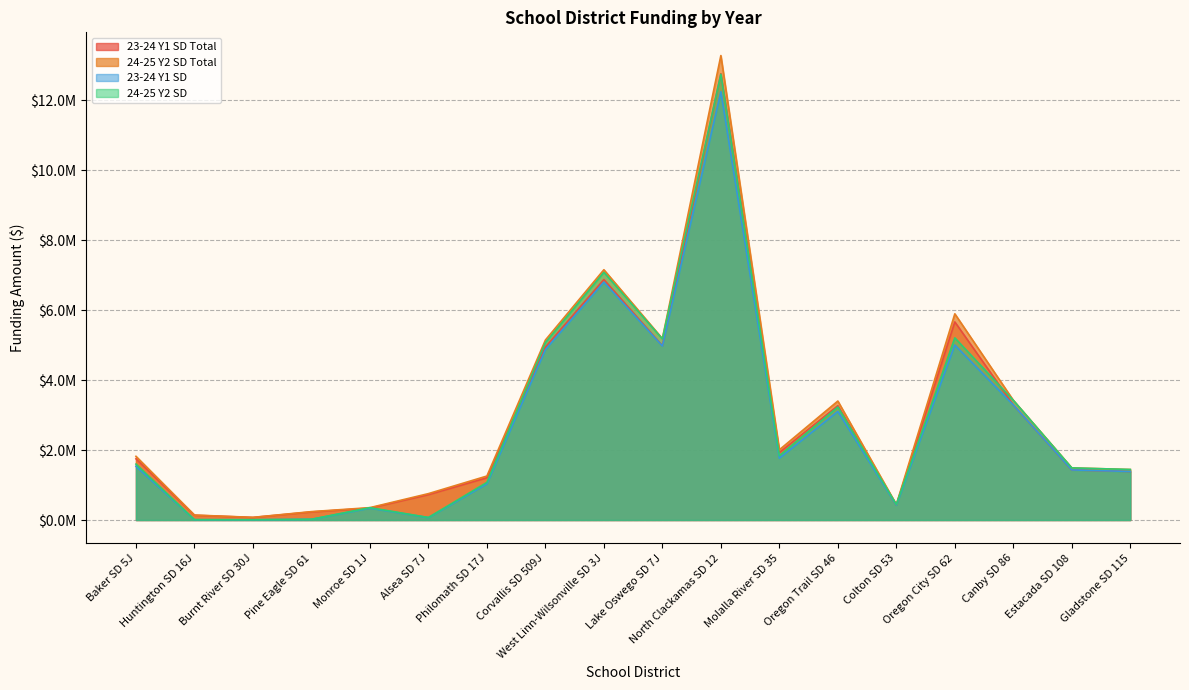

How many lines are shown in the chart?

4